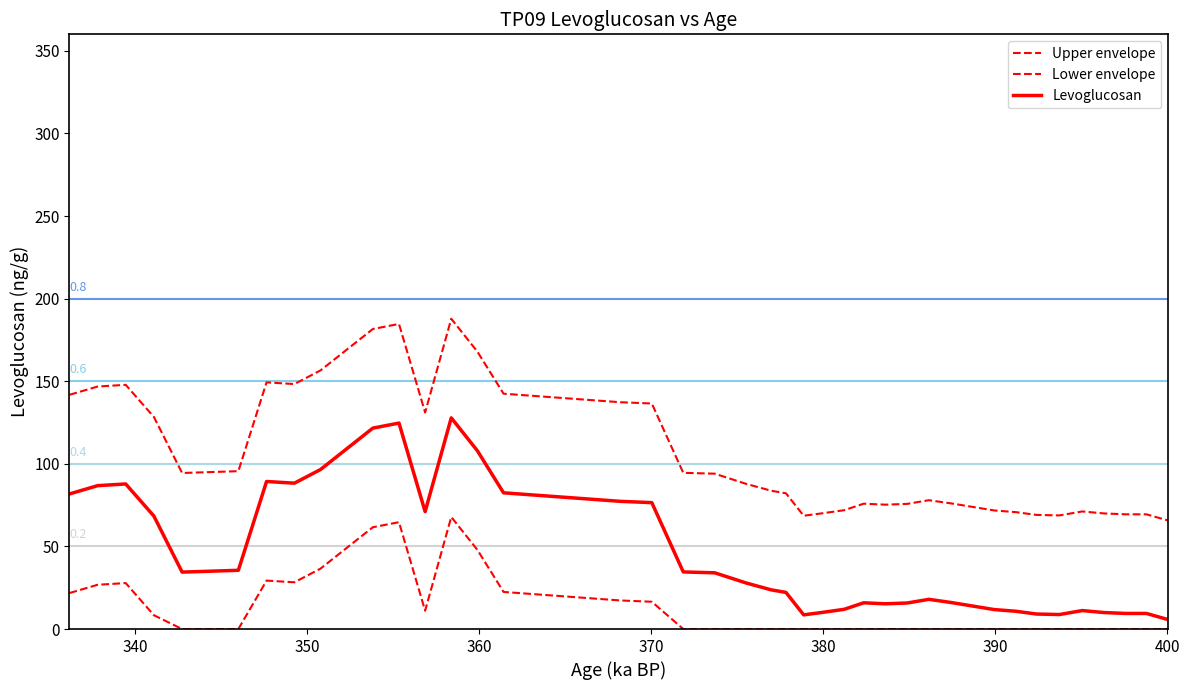

Does the chart have visible grid lines?

No